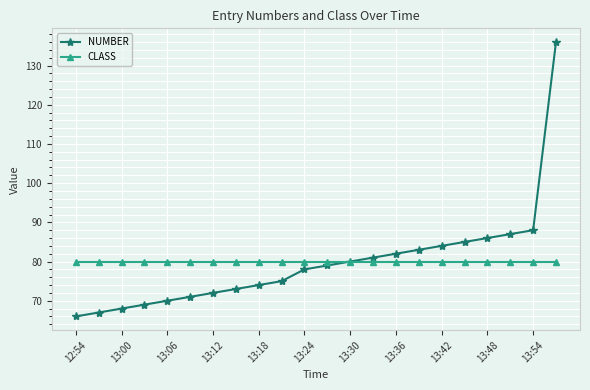

What is the value of the CLASS point at the 22nd from the left?

80